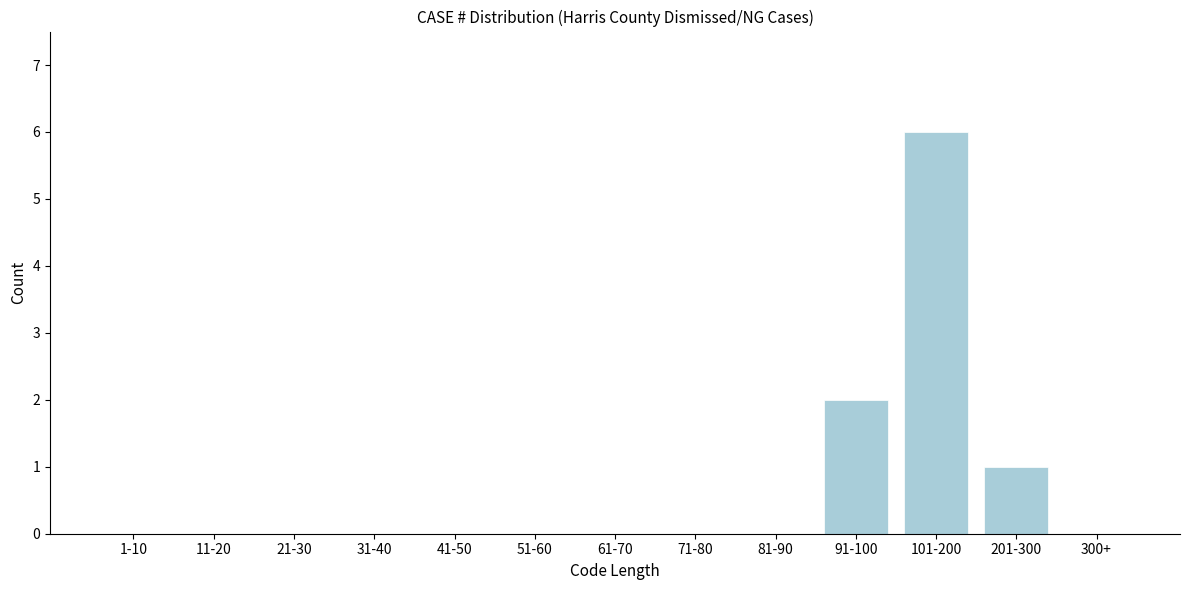

Reading left to right, transcribe all the data shown in this chart.

1-10=0	11-20=0	21-30=0	31-40=0	41-50=0	51-60=0	61-70=0	71-80=0	81-90=0	91-100=2	101-200=6	201-300=1	300+=0